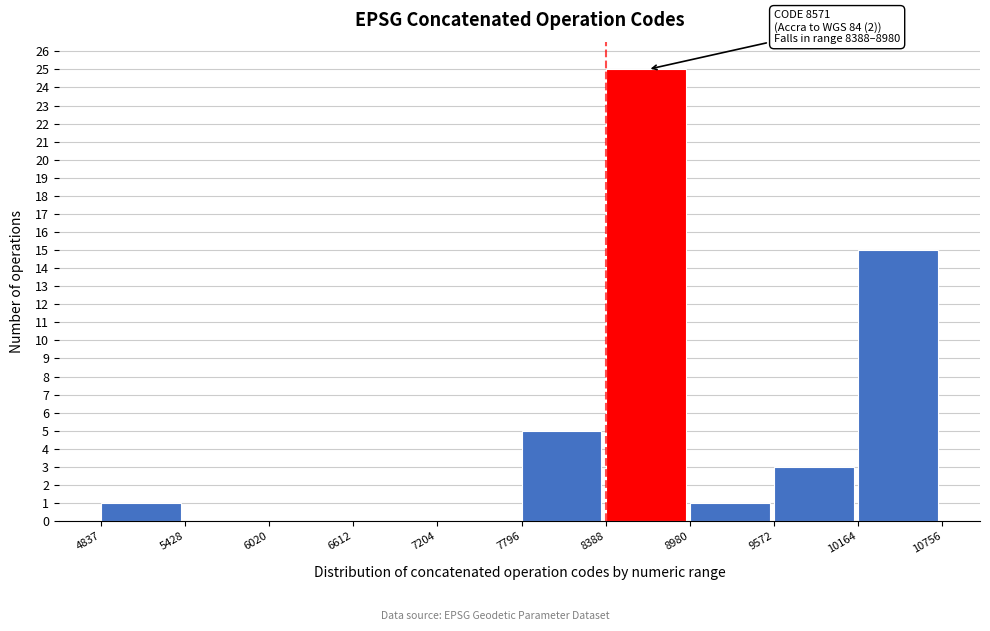

Over which range of the x-axis is the bar tallest?

8388 to 8980